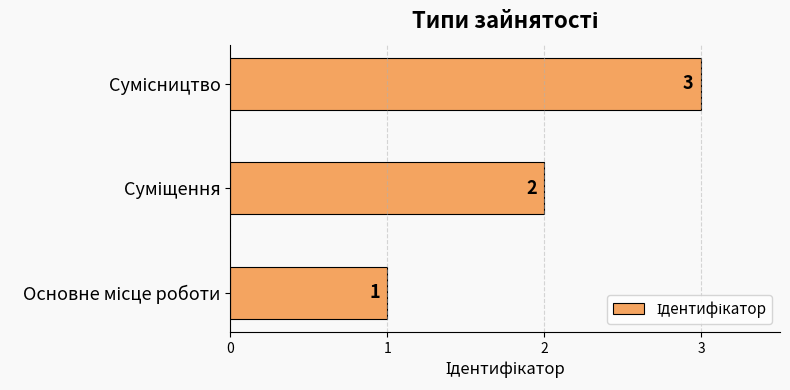

What is the minimum value shown in the chart?

1